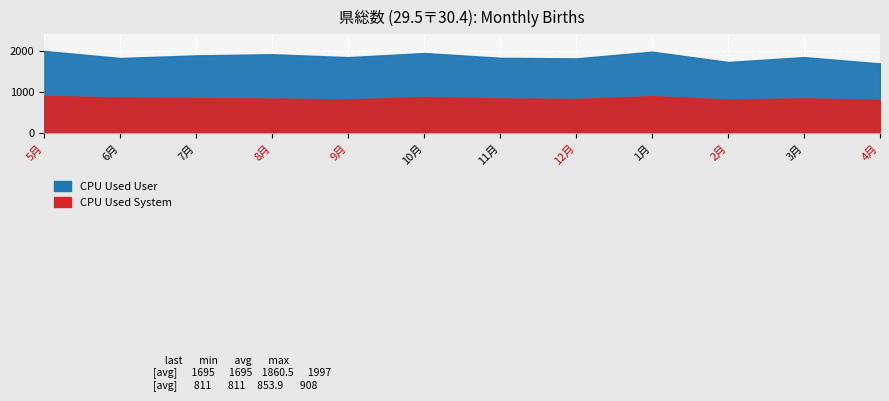

The value of CPU Used System at 11月 is 848. True or false?

True